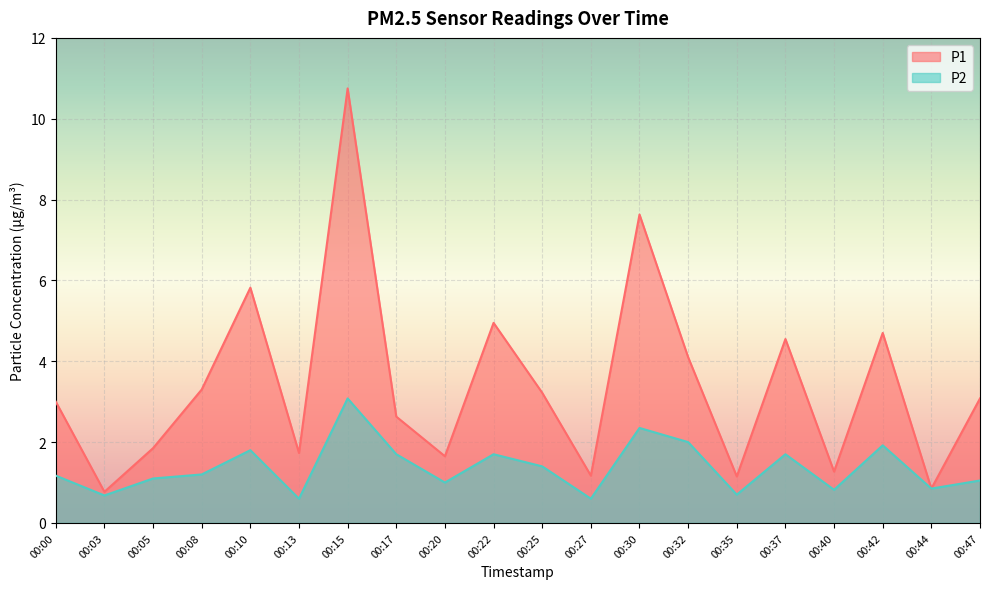

What is the difference between the maximum and second lowest values in the P2 series?

2.5